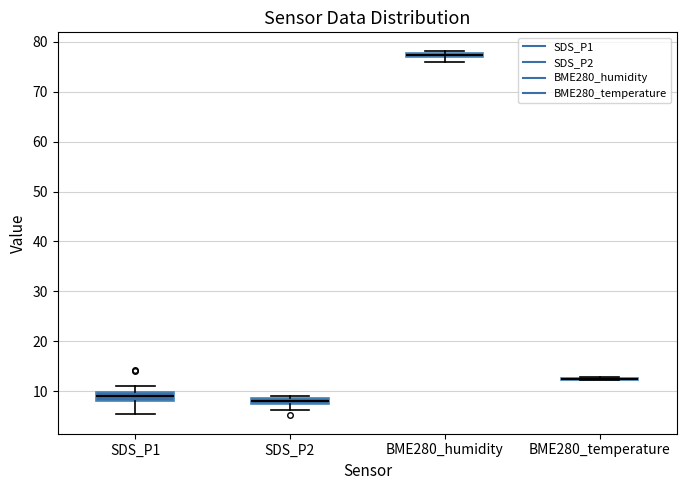

Where is the upper edge of the box for BME280_humidity on the y-axis? The values are not printed on the chart, so give them approximately, as read against the axis.

78